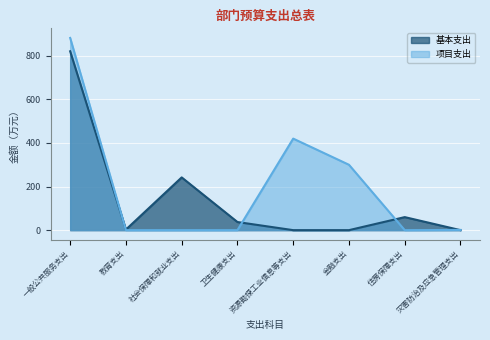

Reading left to right, extract all data points from this chart.

基本支出: 820.7	2.7	242.0	37.2	0.0	0.0	59.8	0.0
项目支出: 882.0	0.0	0.0	0.0	420.0	300.0	0.0	1.0